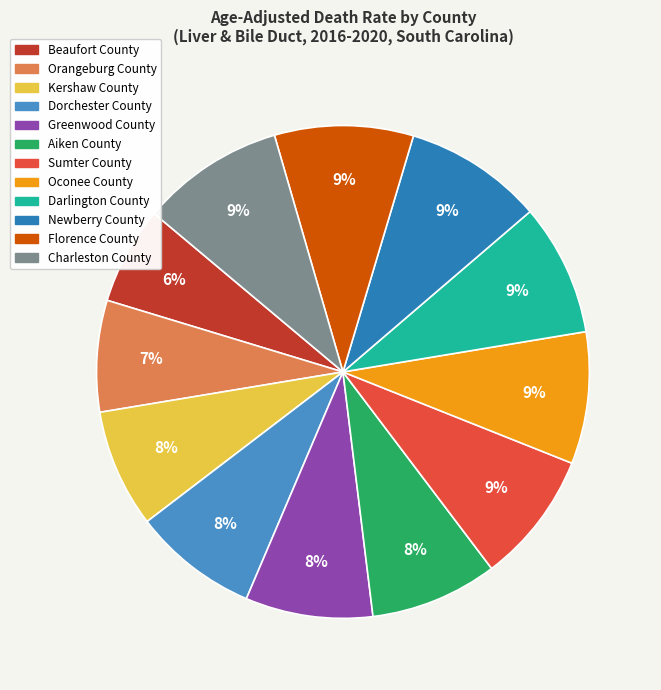

How many segments does this pie chart have?

12